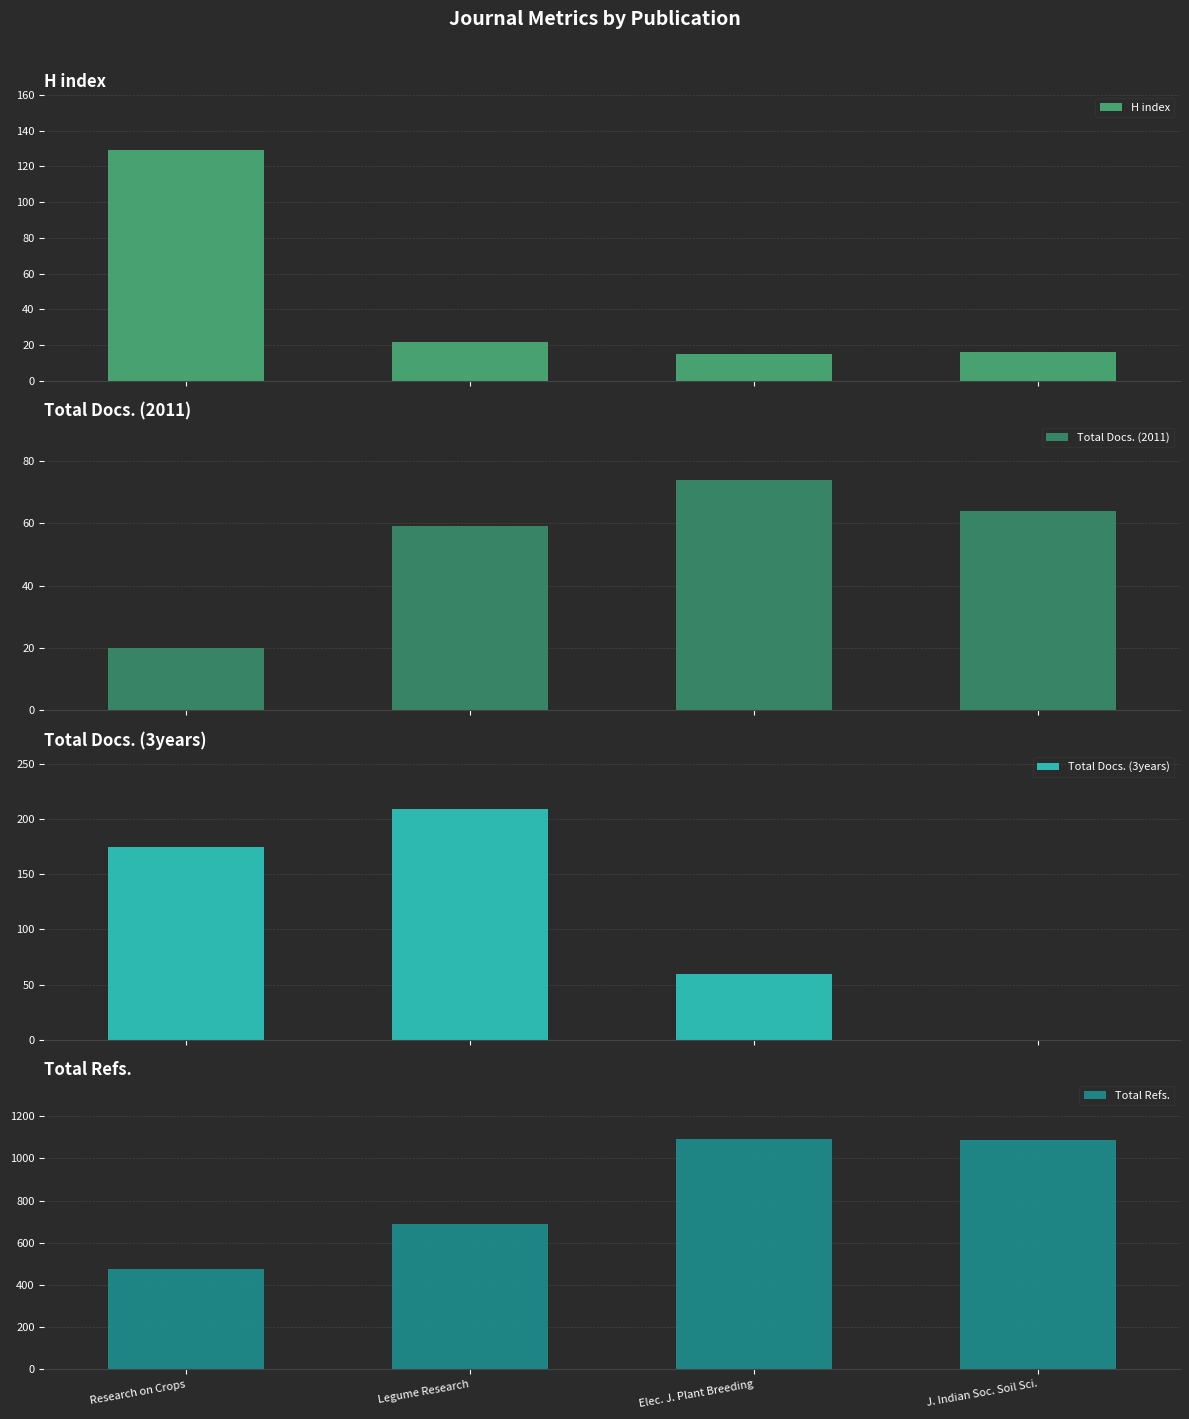

Are the bars grouped side by side (vs. stacked)?

Yes